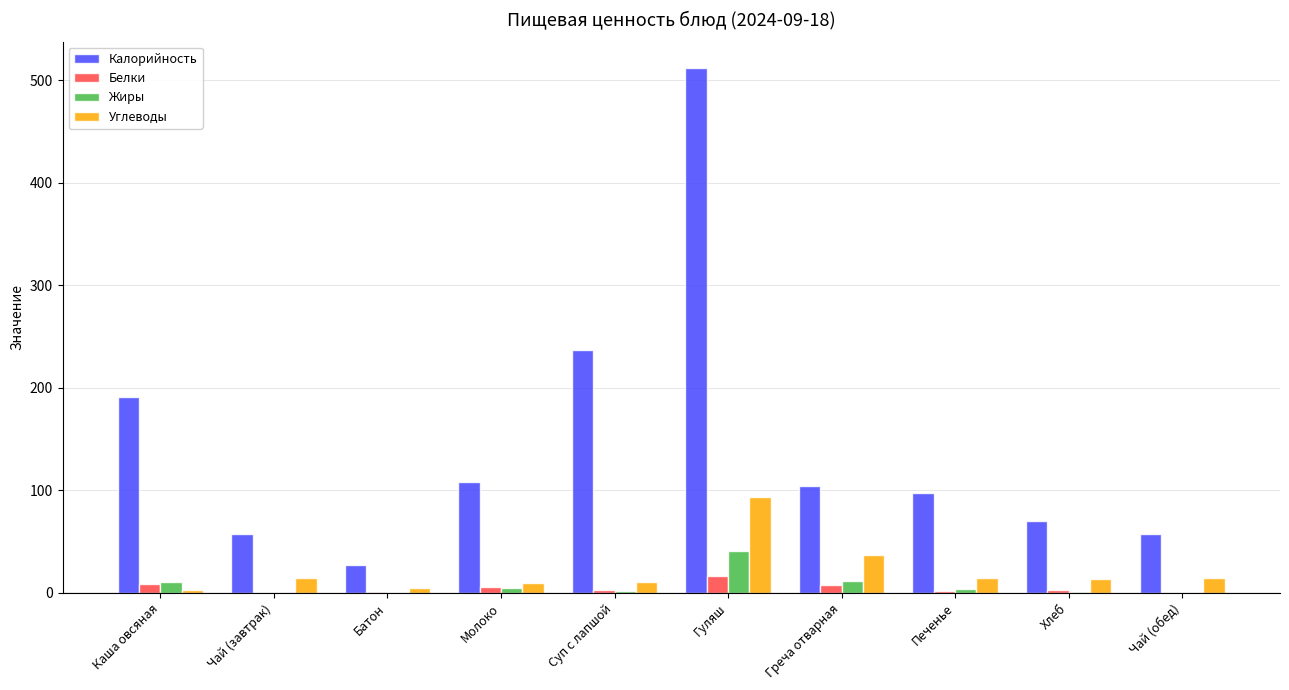

The value of Калорийность at Гуляш is 512.0. True or false?

True